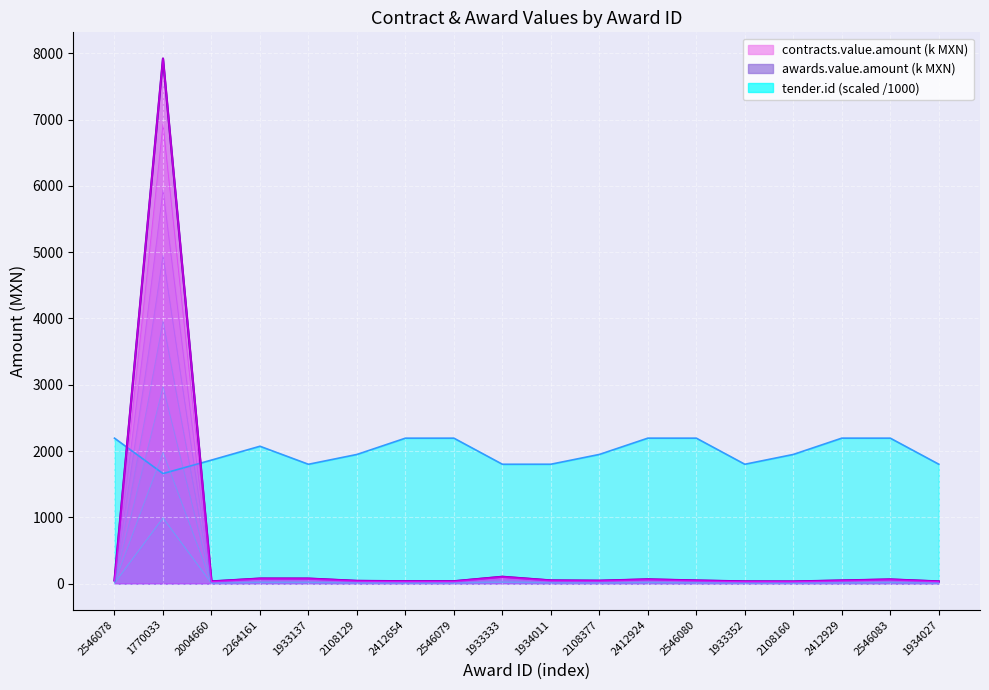

Where is the first local minimum for tender.id?

1770033